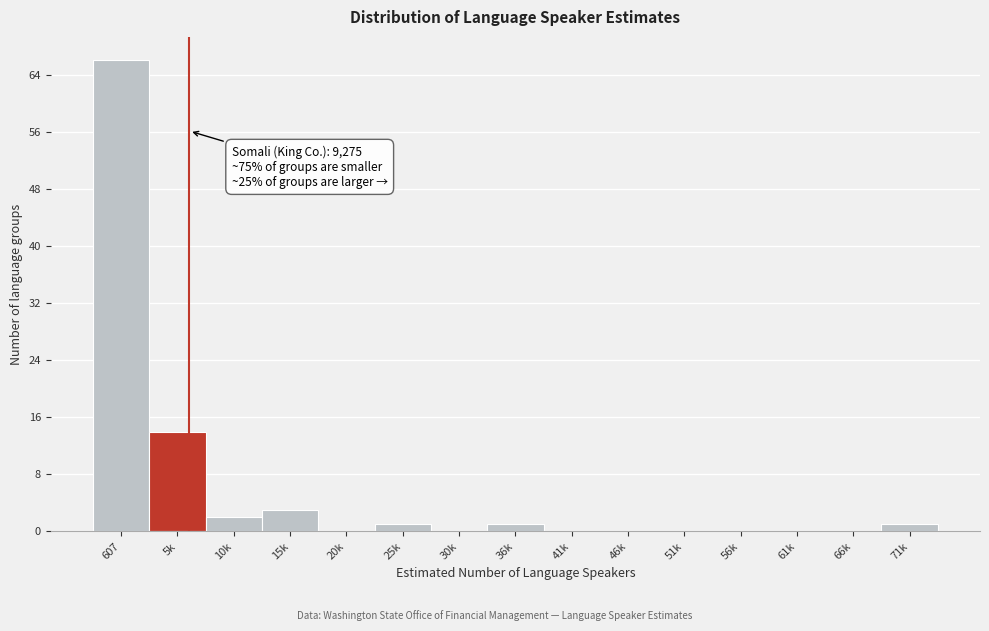

Reading left to right, what are all the values shown in this chart?

607=66	5k=14	10k=2	15k=3	20k=0	25k=1	30k=0	36k=1	41k=0	46k=0	51k=0	56k=0	61k=0	66k=0	71k=1